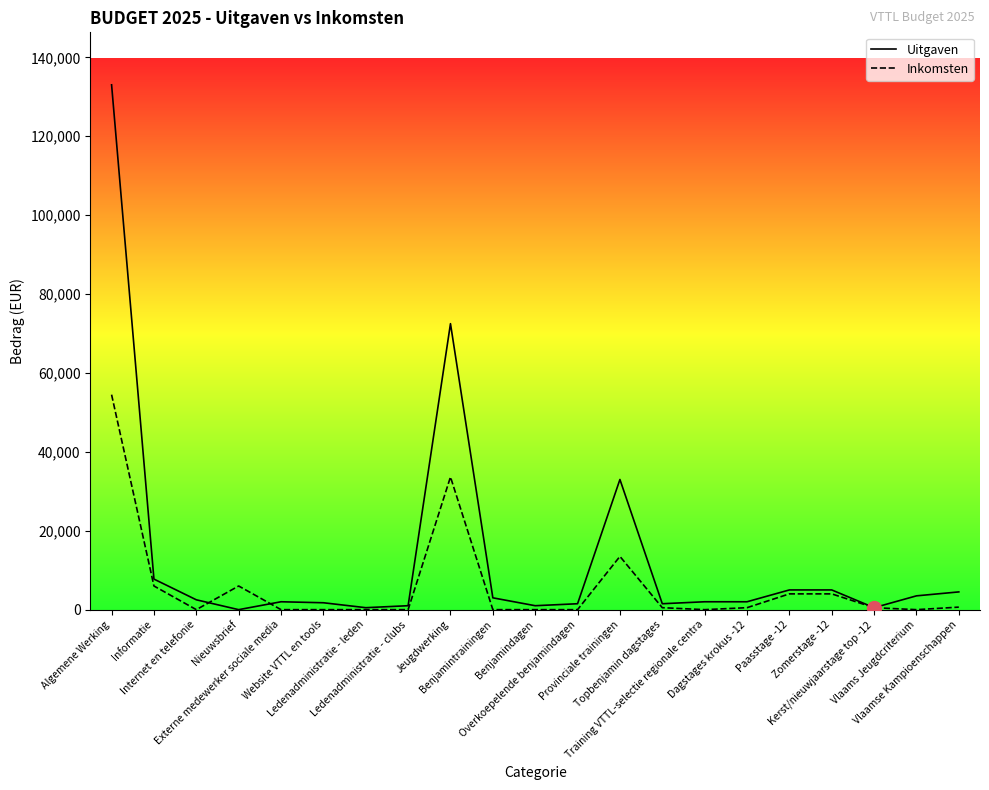

What is the spread (max minus min) of values at Benjamindagen?

1000